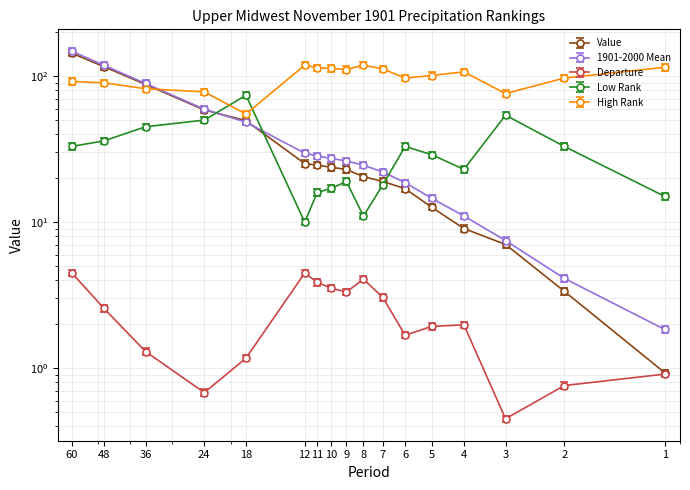

True or false: 1901-2000 Mean has a value of 118.7 at 48.

True